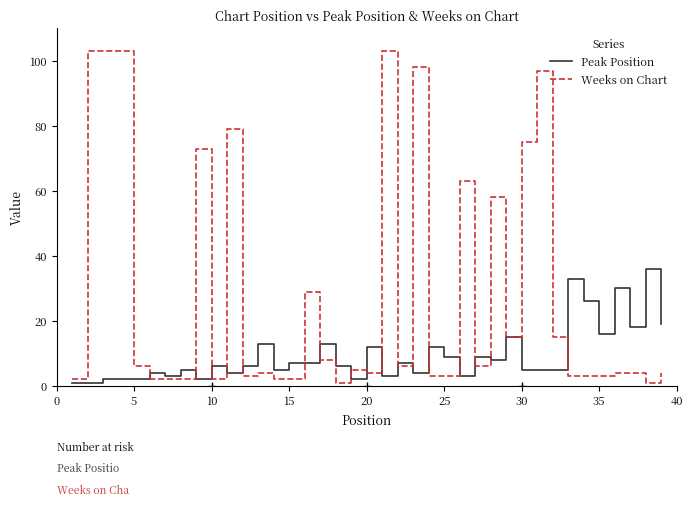

At how many categories does at least one series exceed 96?

6